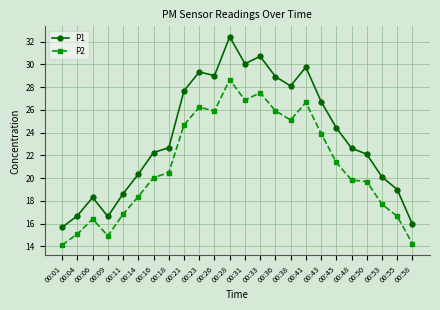

True or false: P2 and P1 intersect in this chart.

False